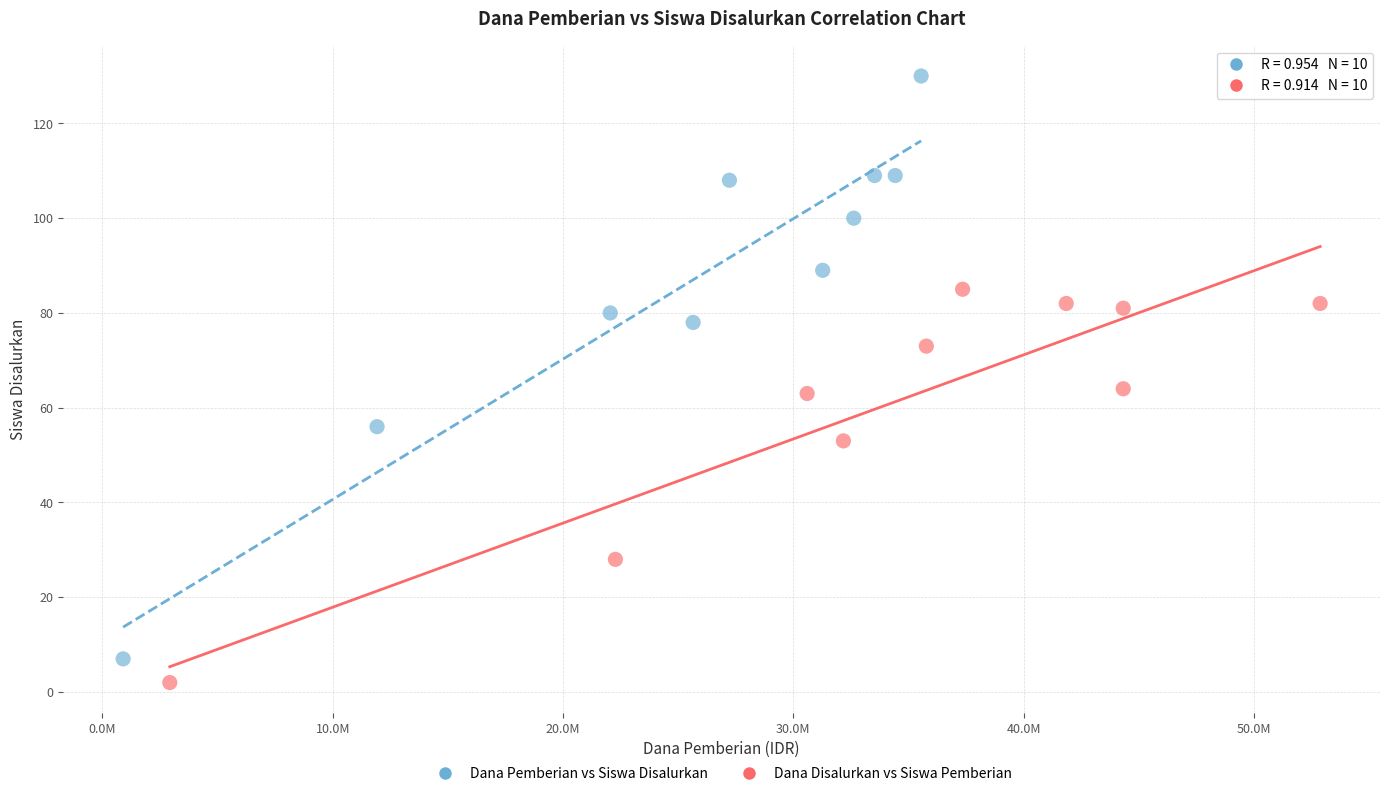

Which series contains the highest Y value?

Dana Pemberian vs Siswa Disalurkan